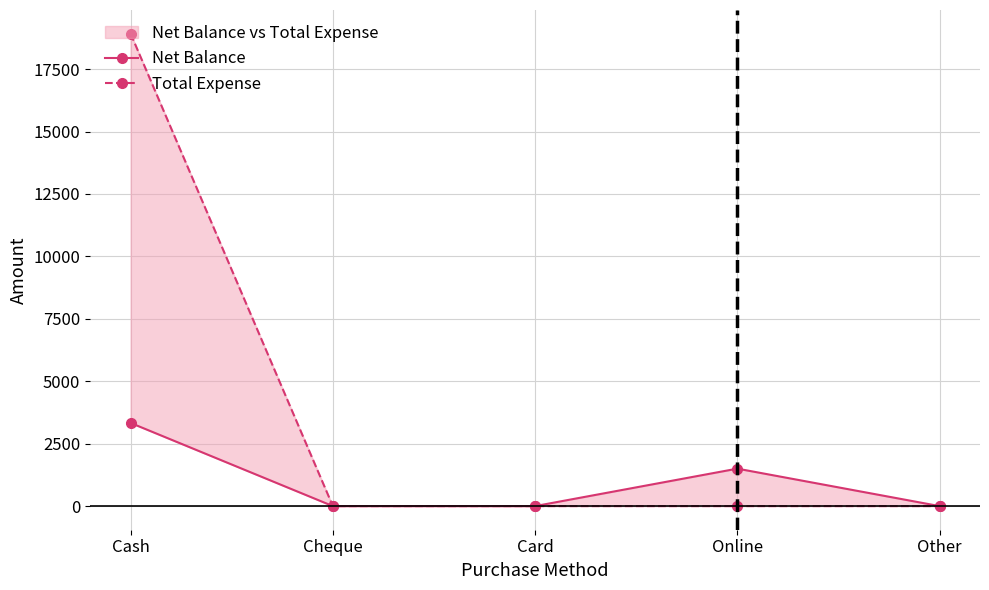

What position from the right is Online?

2